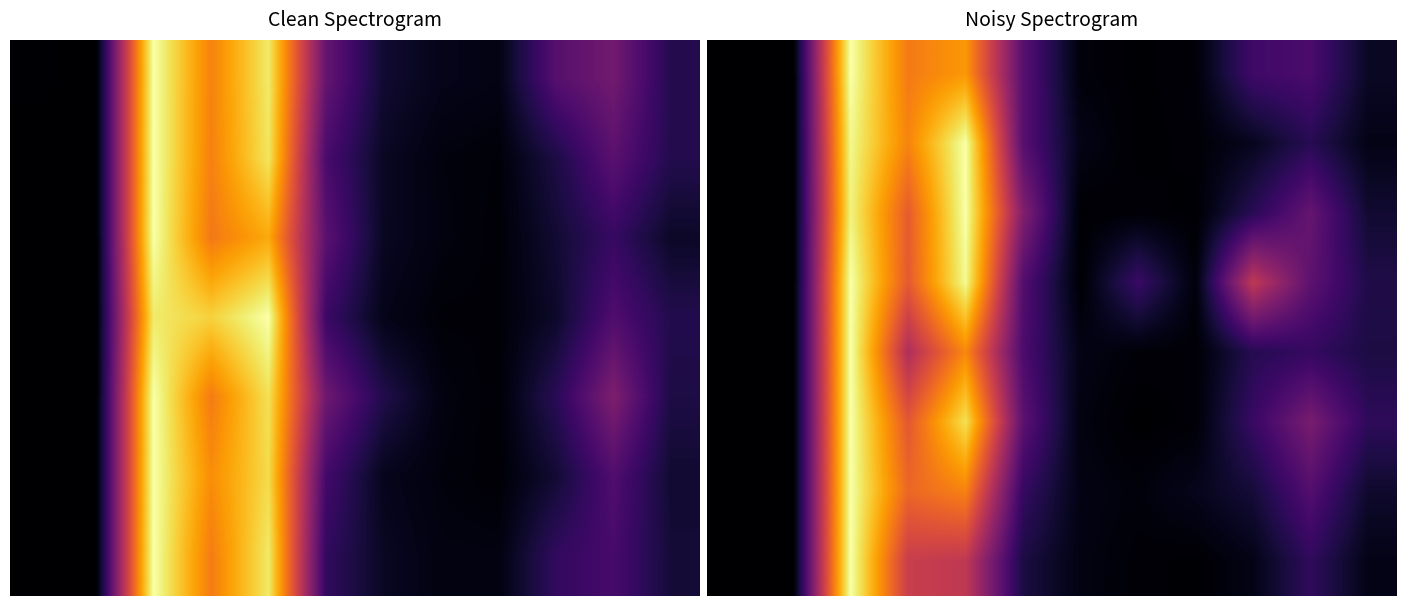

At how many categories does at least one series exceed 0?

10